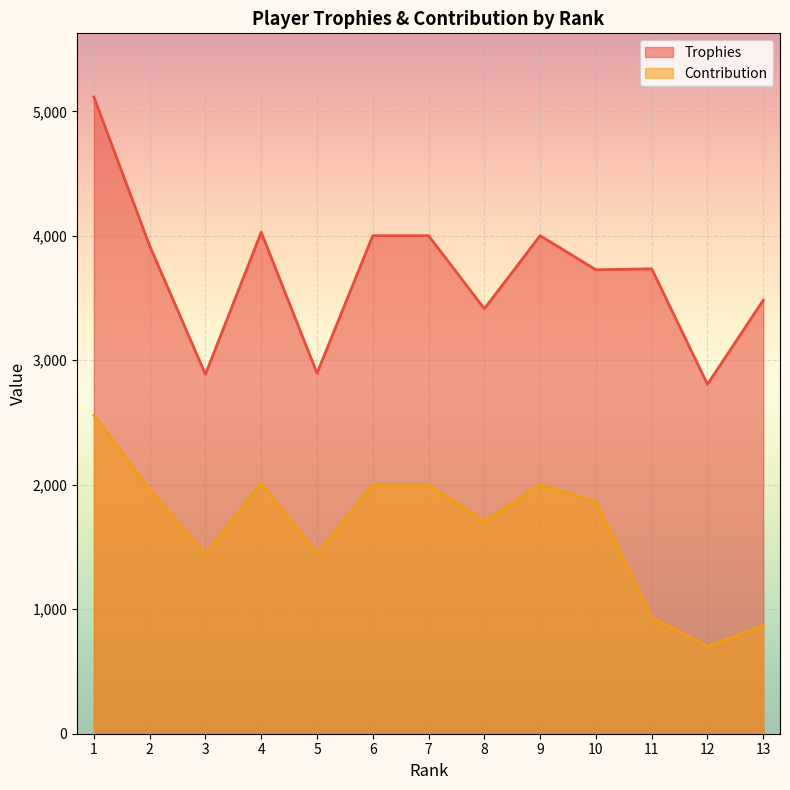

Where does the Trophies series first go above 3735?

1